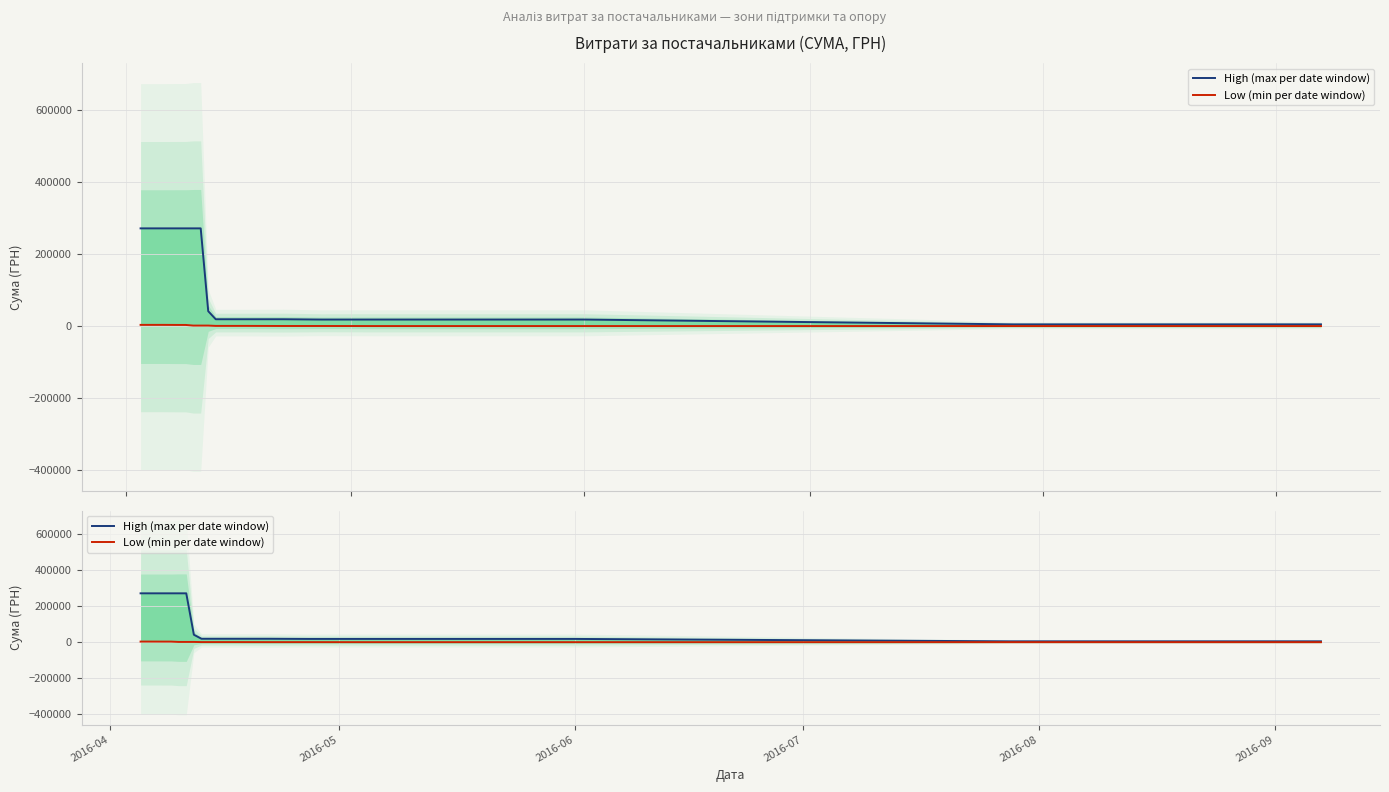

How many values in the Low (min per date window) series exceed 523?

9